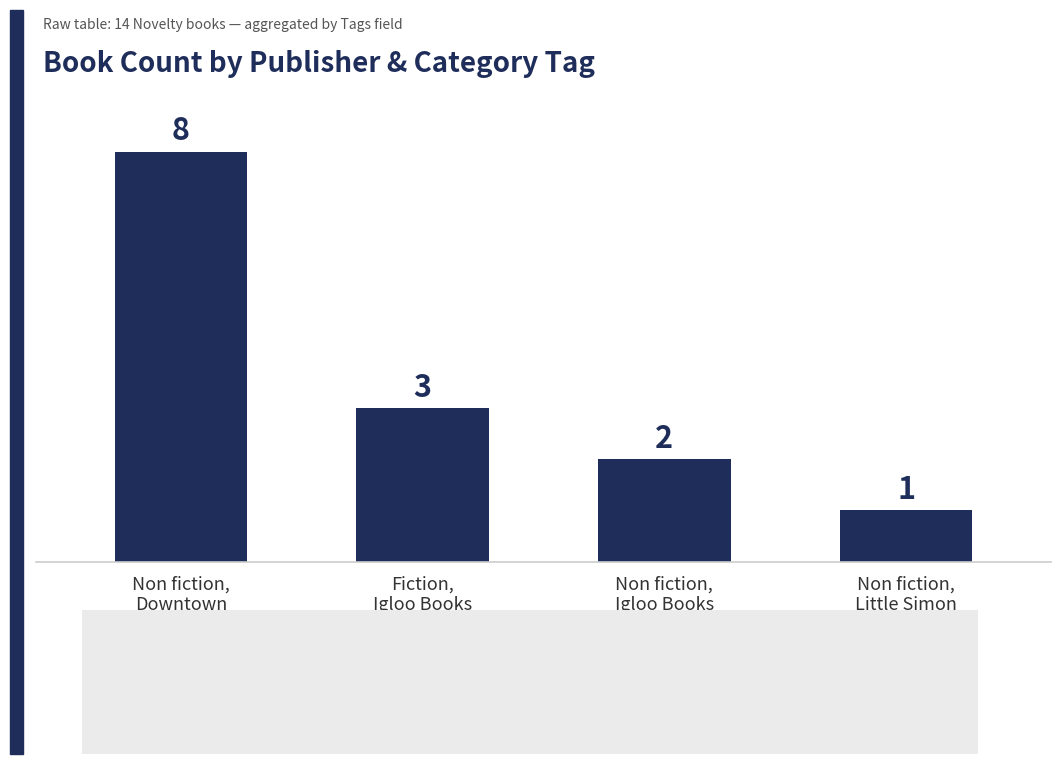

What is the approximate value at Non fiction,
Little Simon?

1